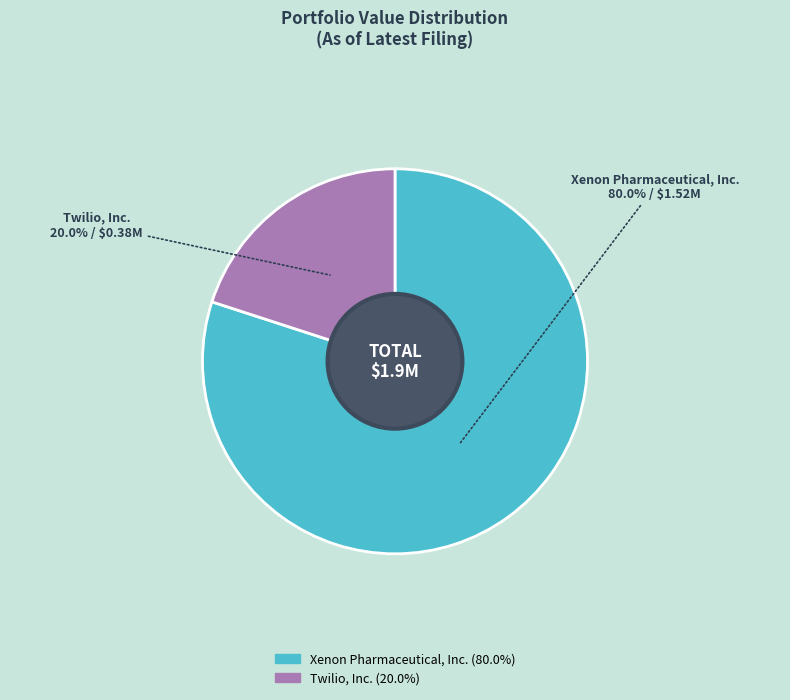

What is the ratio of the value at Xenon Pharmaceutical, Inc. to the value at Twilio, Inc.?

4.0